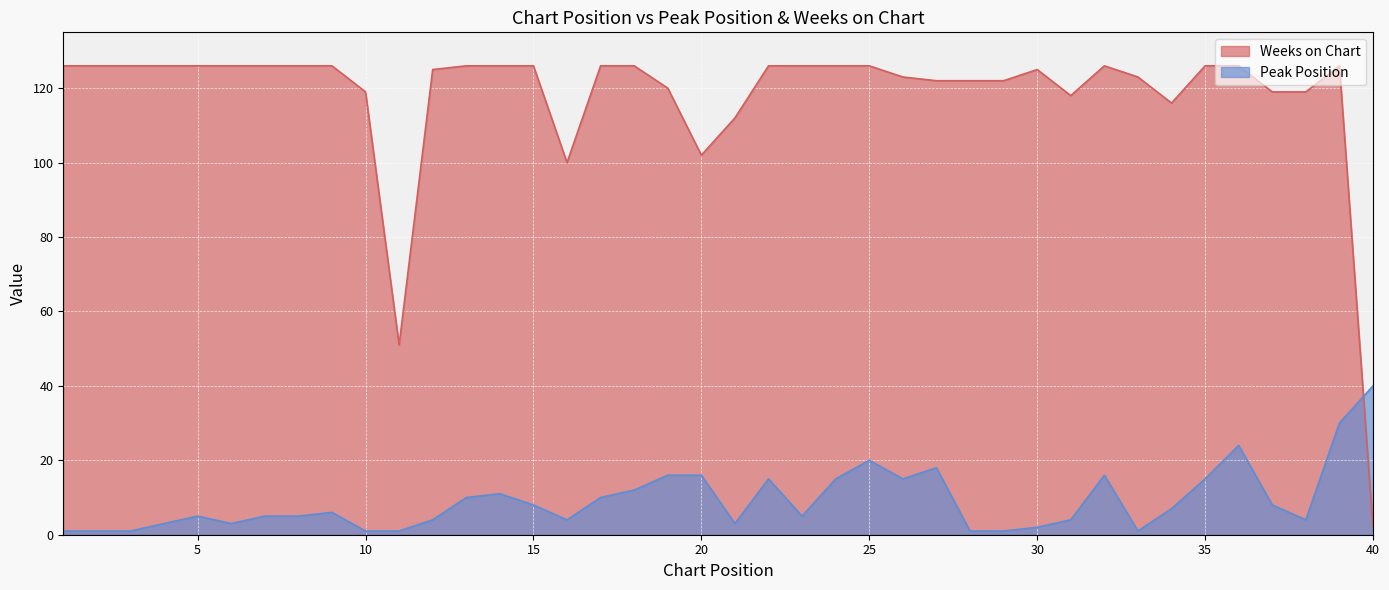

The Peak Position series shows 16 at 36. True or false?

False